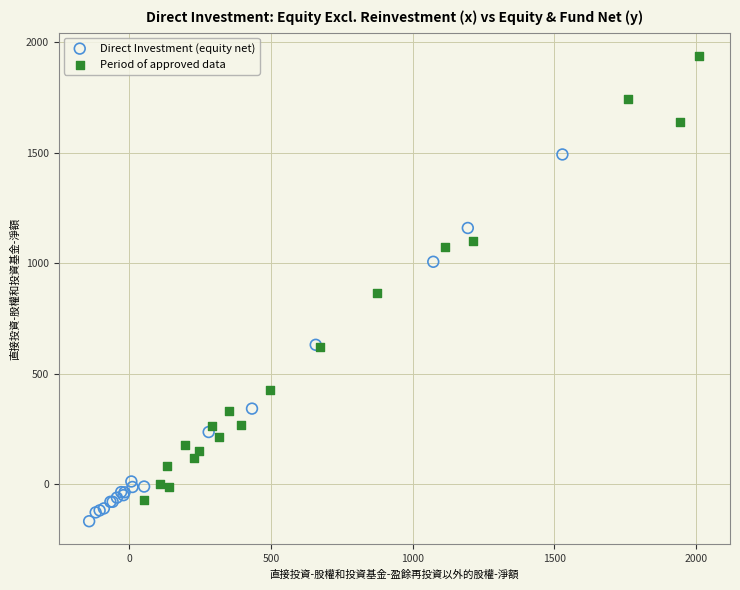

What are all the series names shown in the legend?

Direct Investment (equity net), Period of approved data